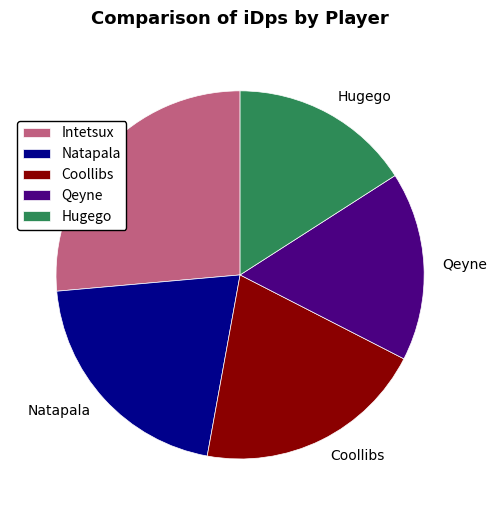

Is Intetsux the majority of the pie?

No